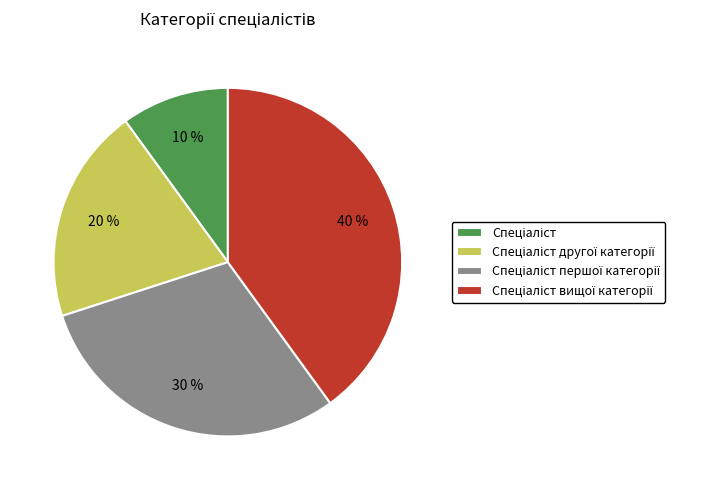

Is there a majority slice in this chart?

No